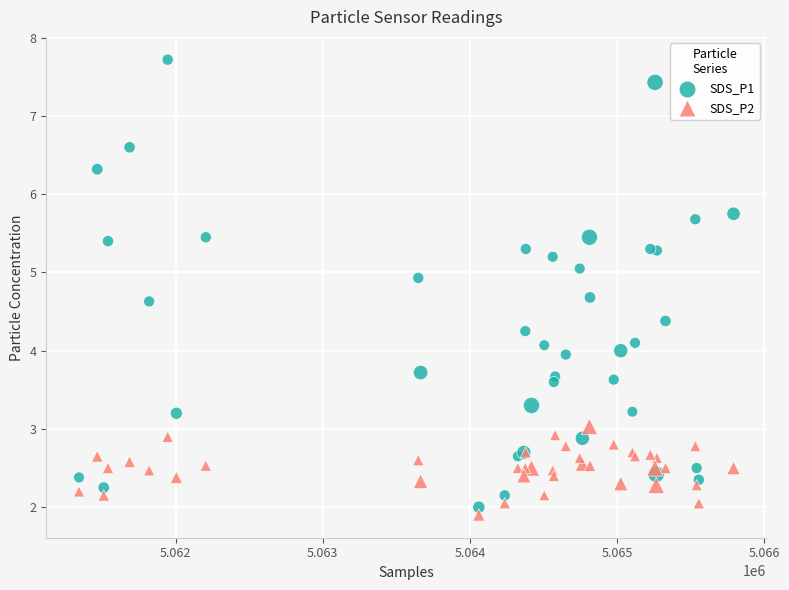

Which series reaches the minimum Y coordinate?

SDS_P2